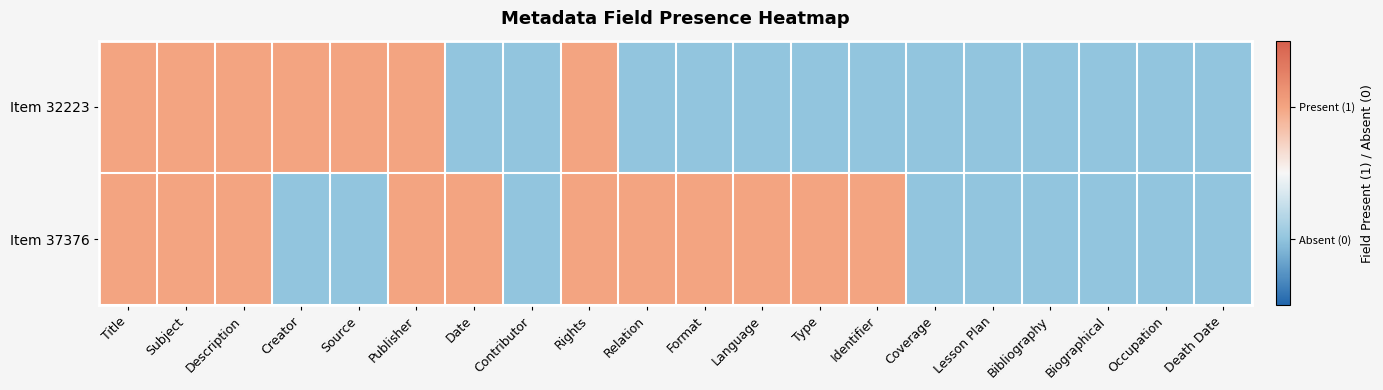

Rank the series by their average value, from lowest to highest.

Item 32223, Item 37376